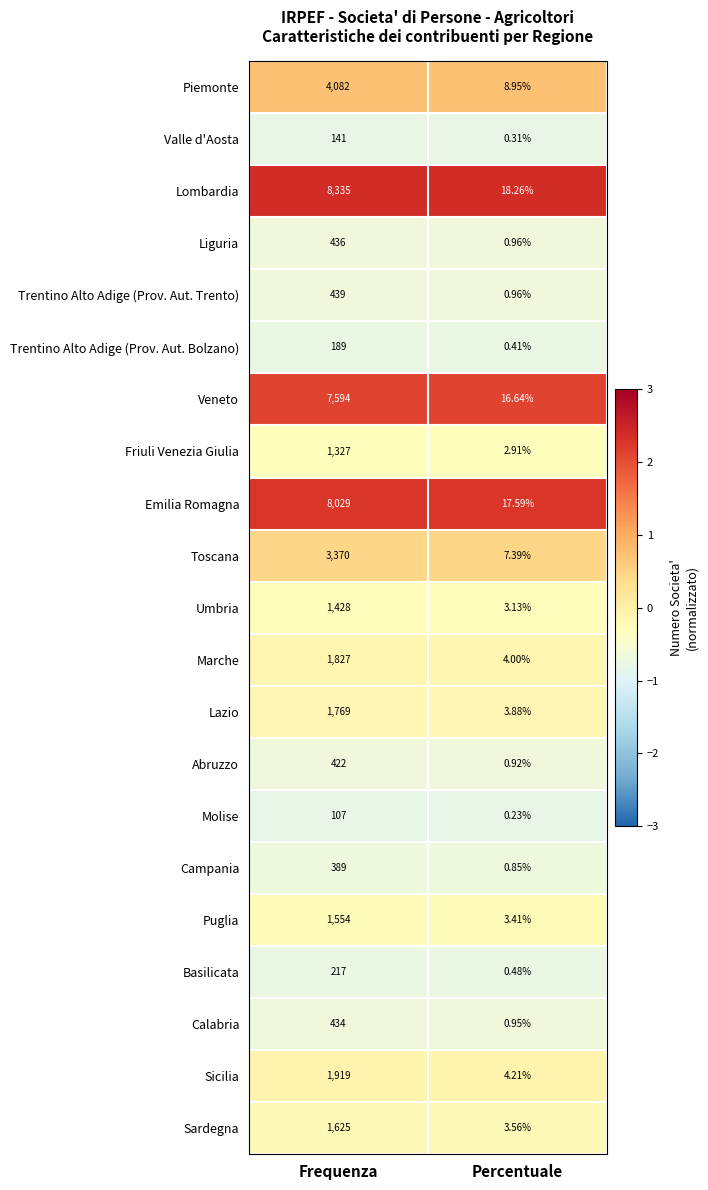

At how many categories does at least one series exceed 1?

2